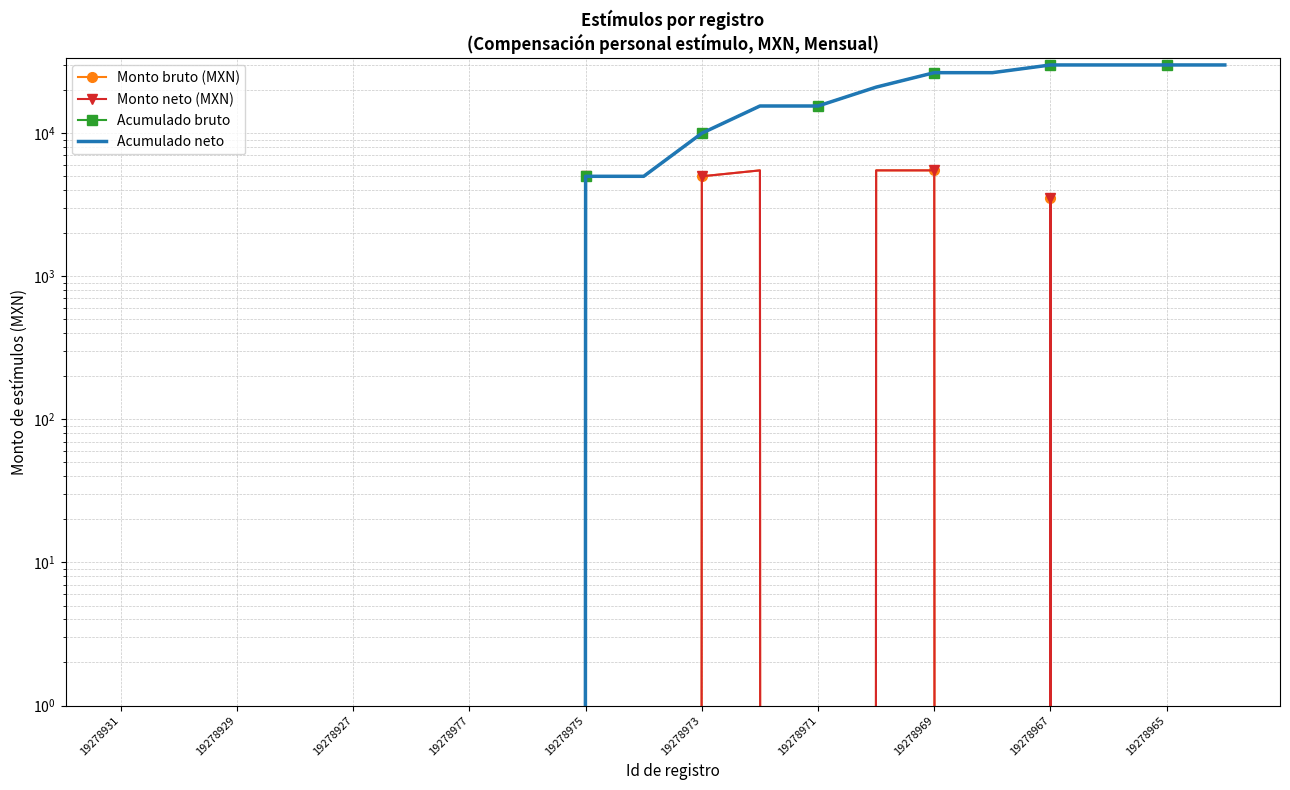

Rank the series by their maximum value, from lowest to highest.

Monto bruto (MXN), Monto neto (MXN), Acumulado bruto, Acumulado neto